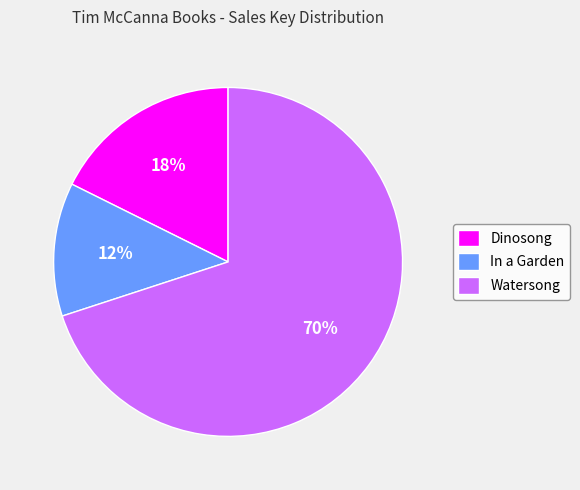

What is the ratio of the value at Dinosong to the value at Watersong?

0.3